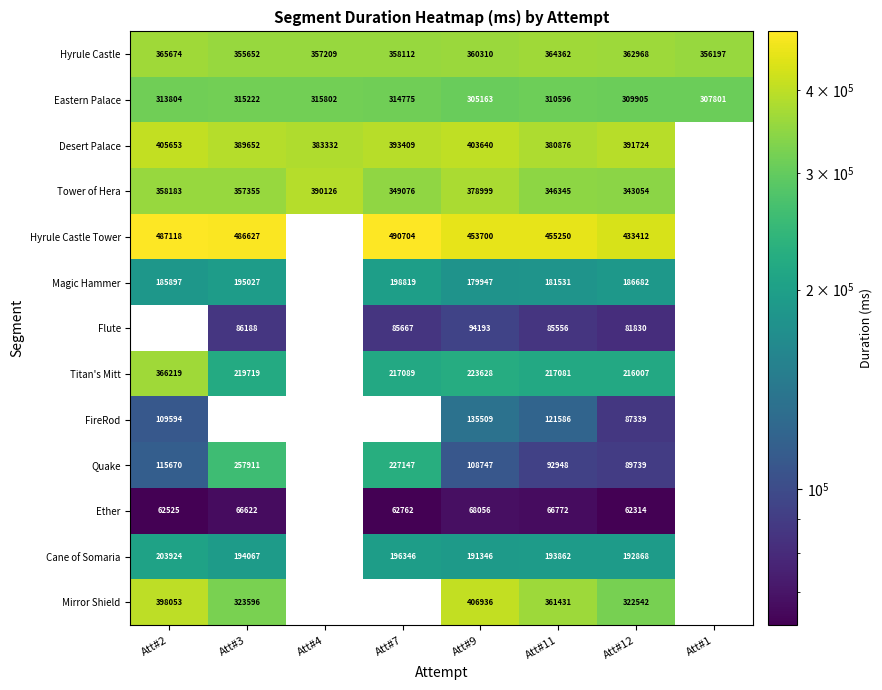

At Att#12, list the series in order from largest to smallest.

Hyrule Castle Tower, Desert Palace, Hyrule Castle, Tower of Hera, Mirror Shield, Eastern Palace, Titan's Mitt, Cane of Somaria, Magic Hammer, Quake, FireRod, Flute, Ether